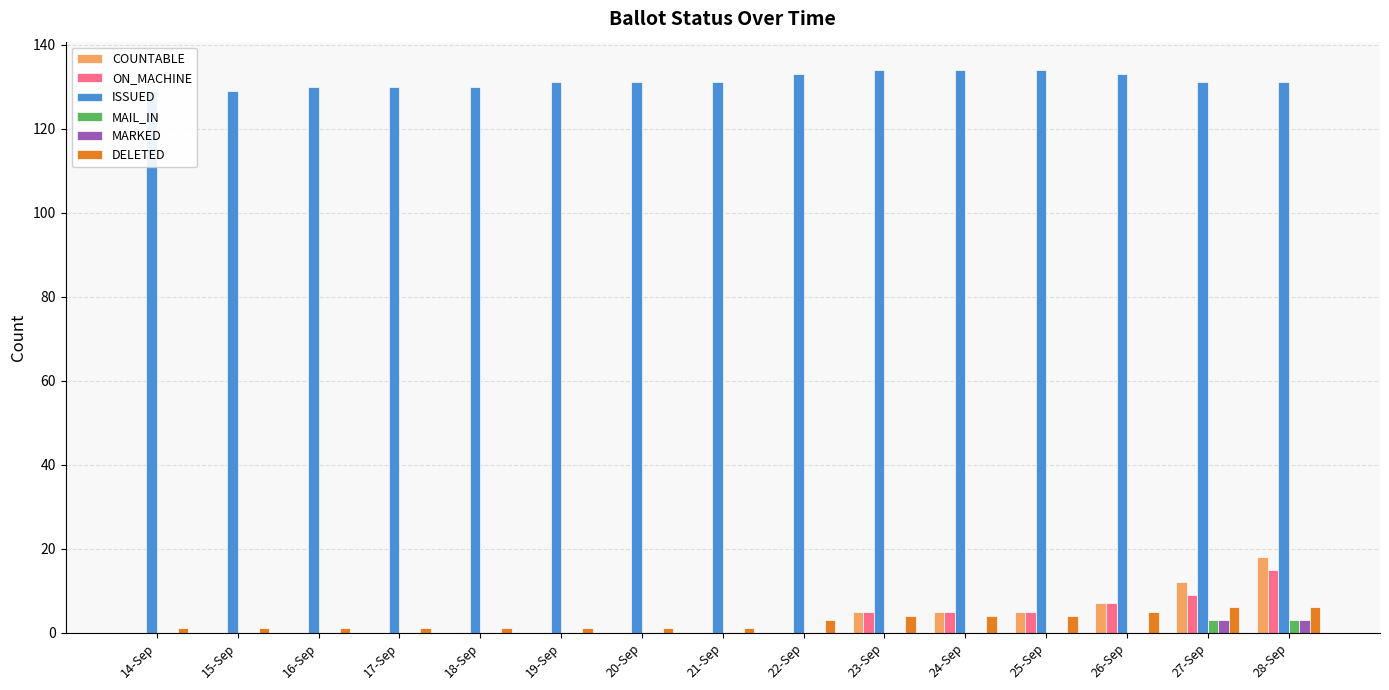

What is the difference between the highest and lowest values at 15-Sep?

129